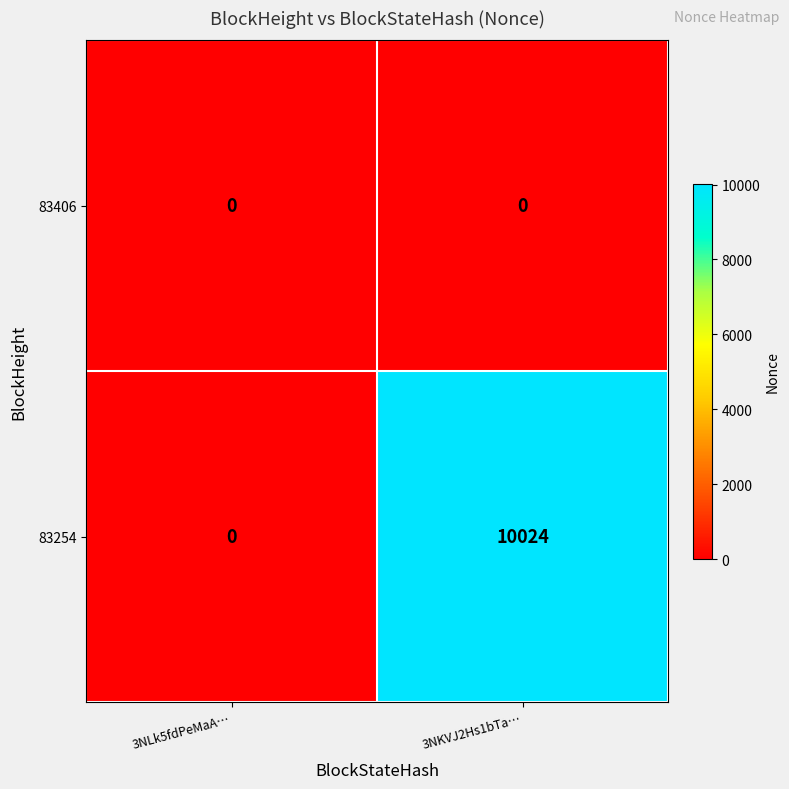

What is the difference between the 83254 values at 3NLk5fdPeMaA… and 3NKVJ2Hs1bTa…?

10024